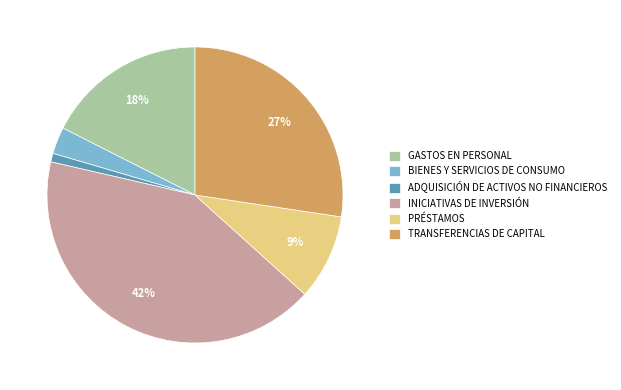

How many slices are in this pie chart?

6